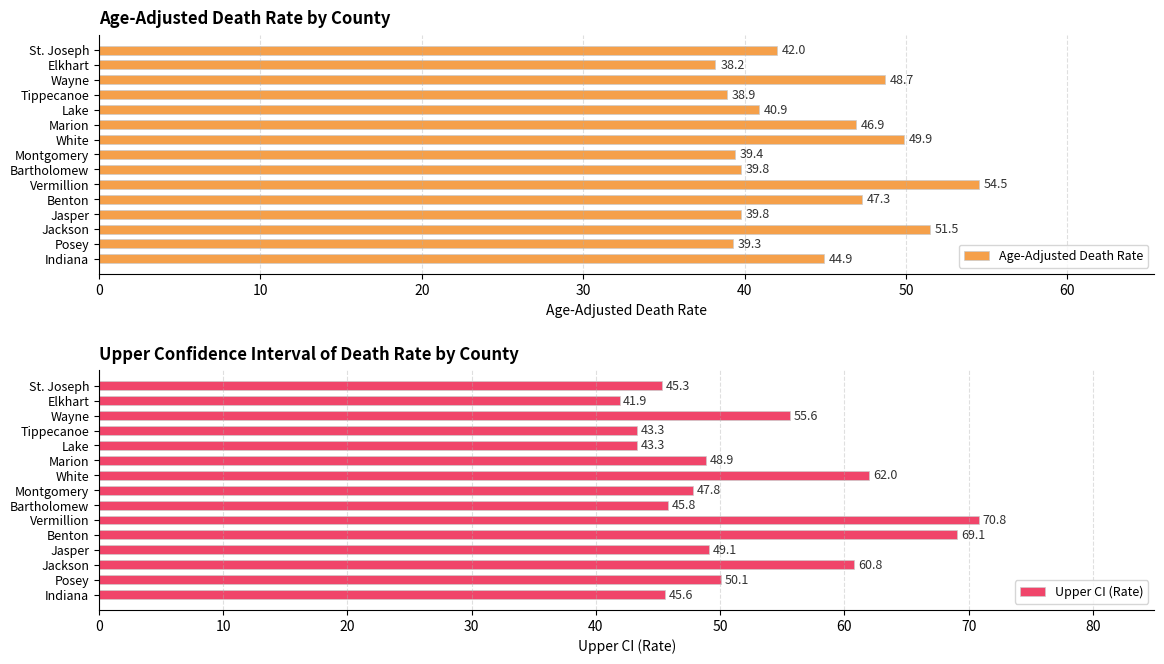

What is the smallest value displayed?

38.2